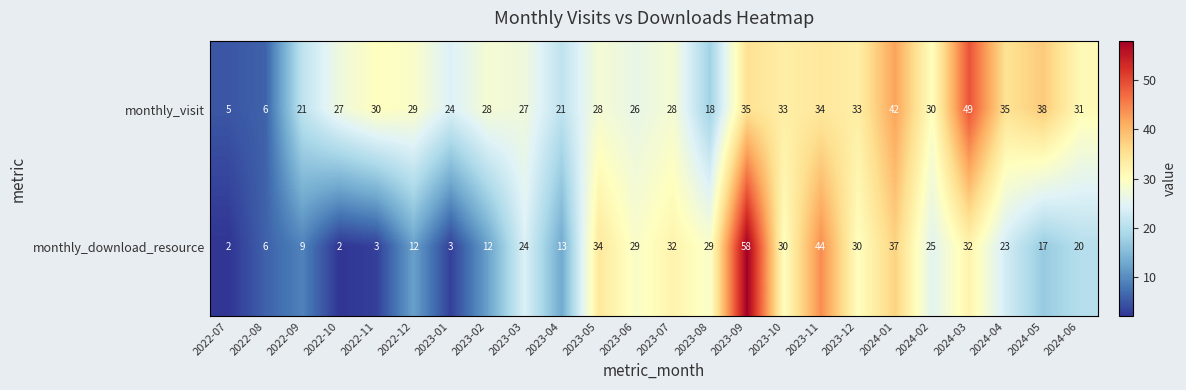

At which label does monthly_visit first exceed 29?

2022-11